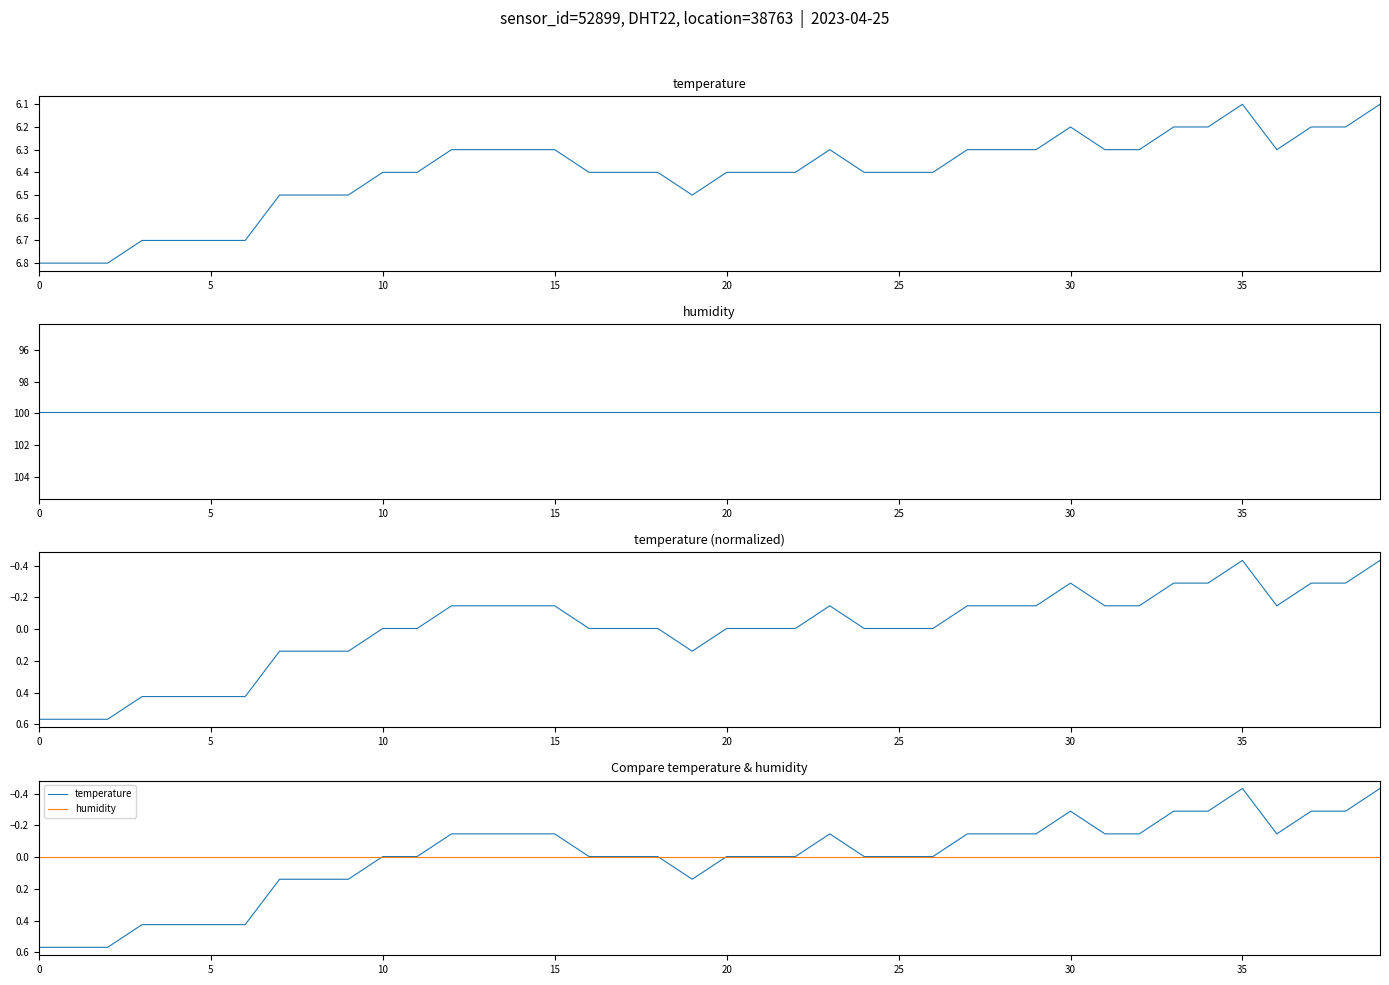

True or false: temperature and temperature (normalized) cross at least once.

False